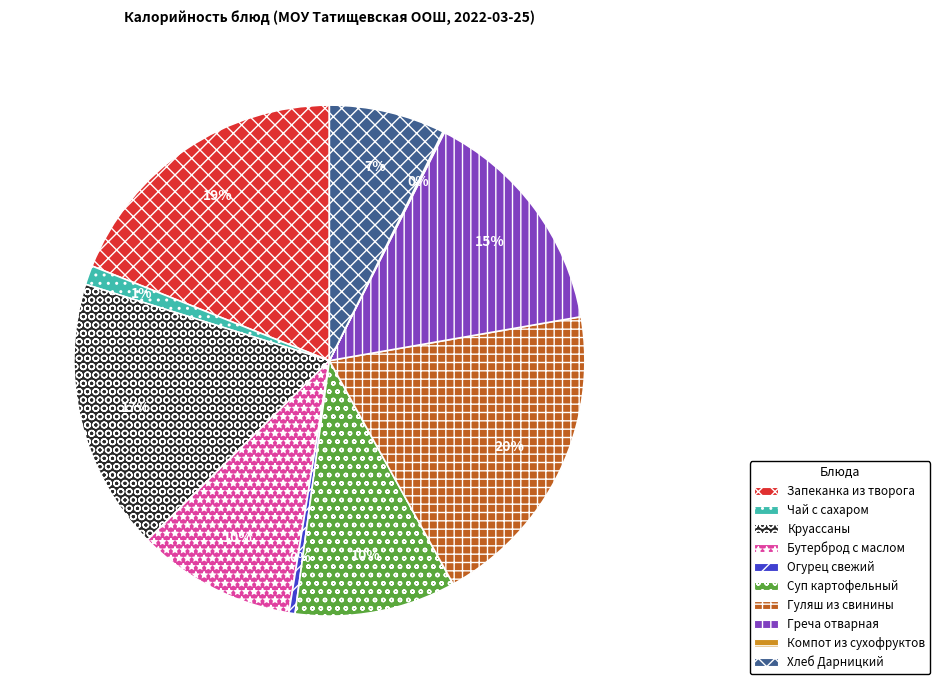

Which category has the biggest portion of the pie?

Гуляш из свинины